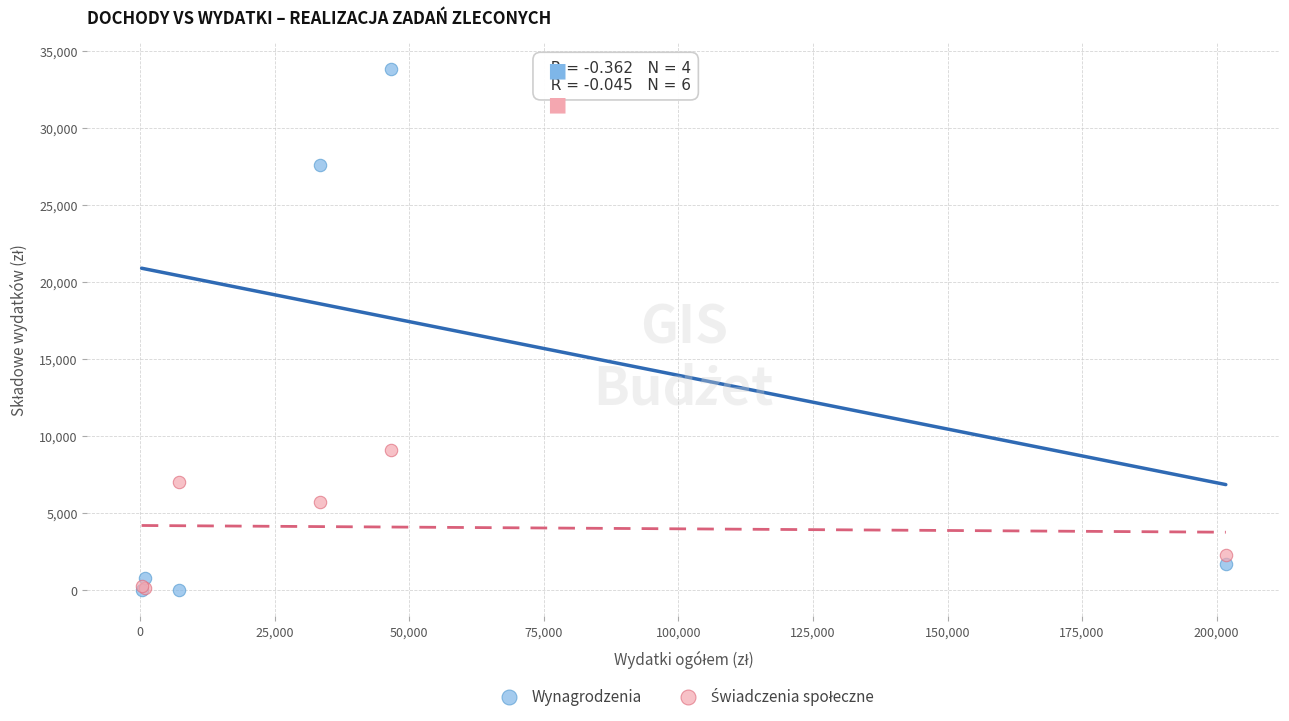

In the Wynagrodzenia series, what Y value is closest to 16929?

27616.9